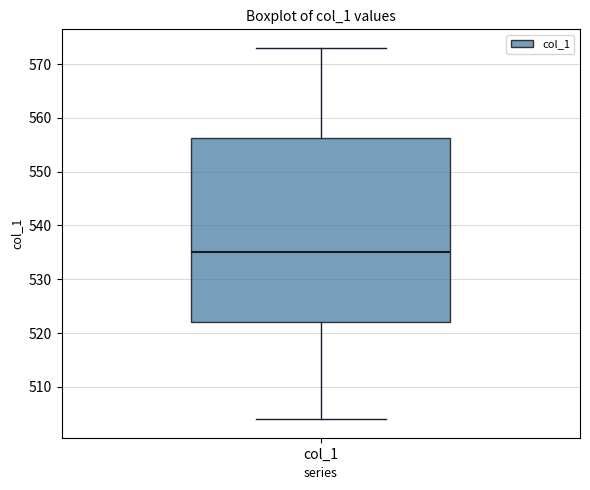

Read this box plot against the y-axis: the position of the median line, the range covered by the box, and the ends of both whiskers. The values are not printed on the chart, so give them approximately, as read against the axis.

median 535, box 522 to 556, whiskers 504 to 573